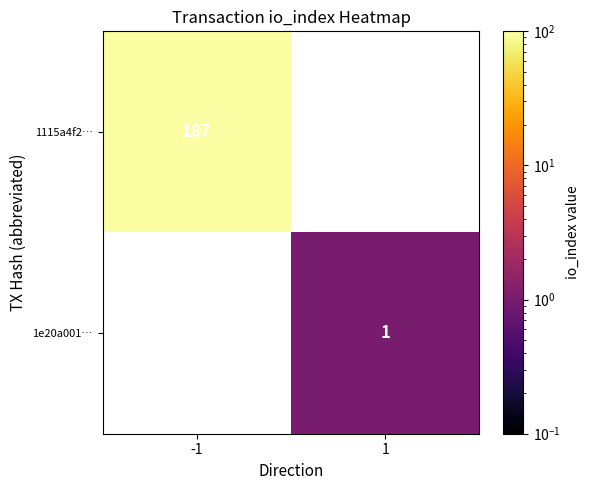

Is the value of 1115a4f2… at -1 greater than the value of 1e20a001… at 1?

Yes